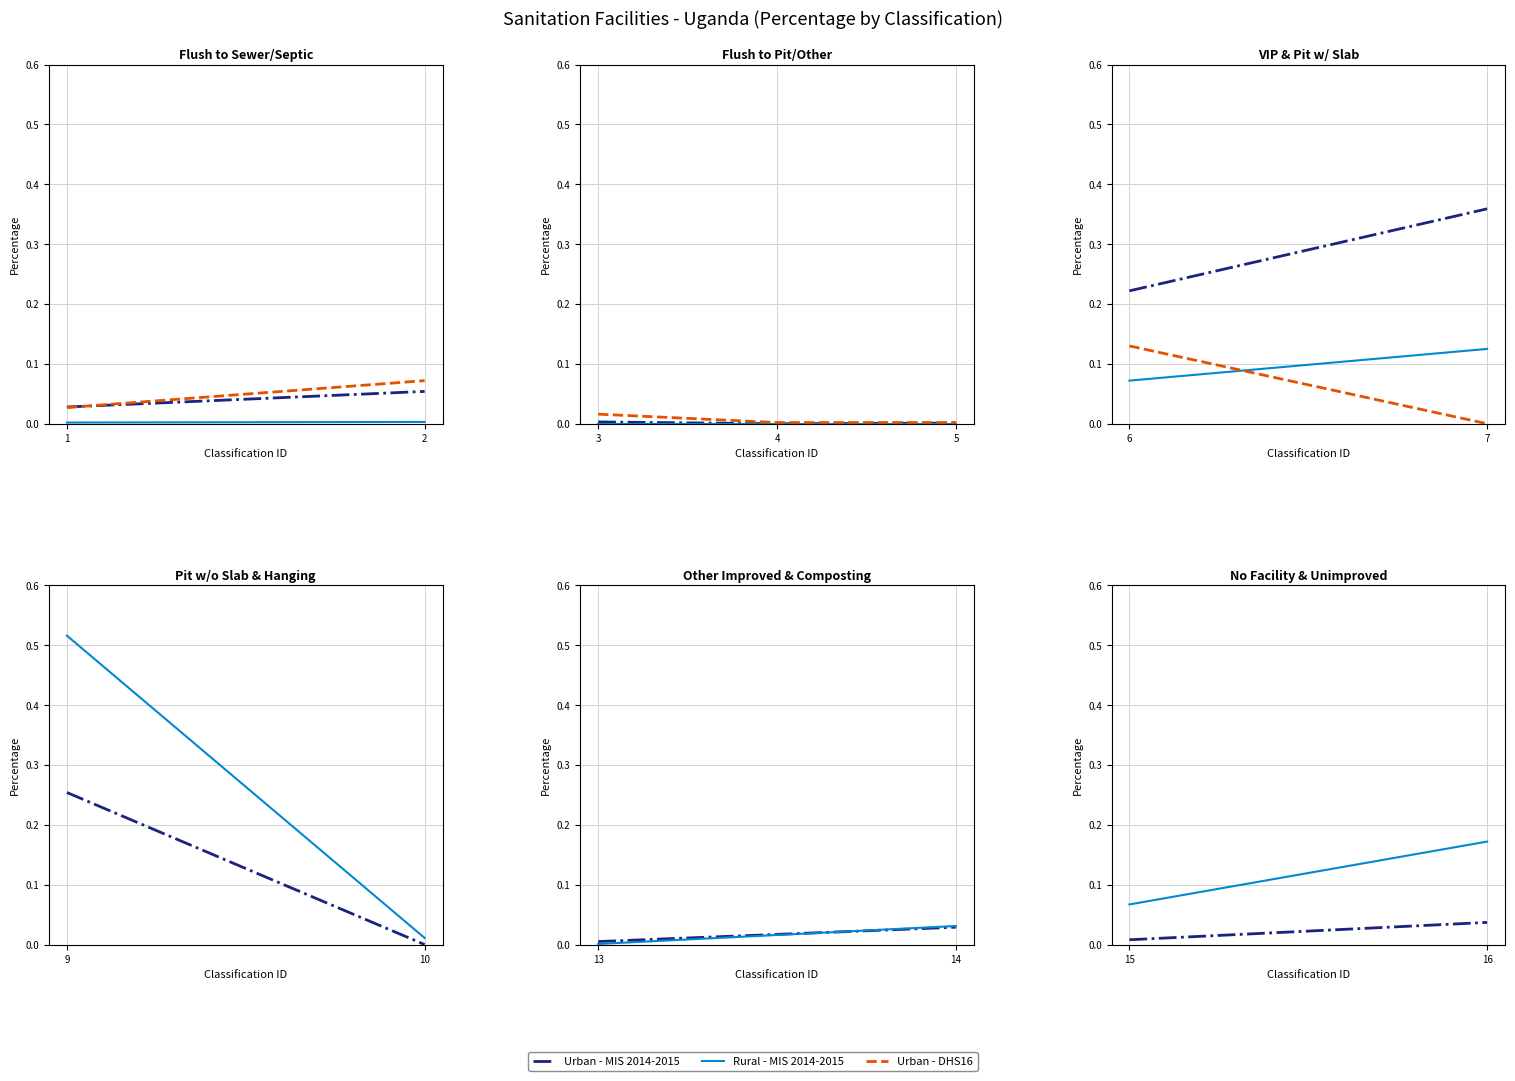

Is it true that Urban - DHS16 equals 0.0 at 5?

True